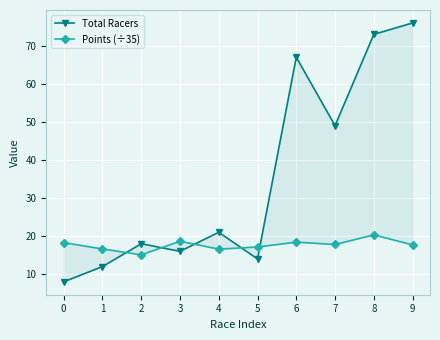

Count the number of categories in the chart.

10